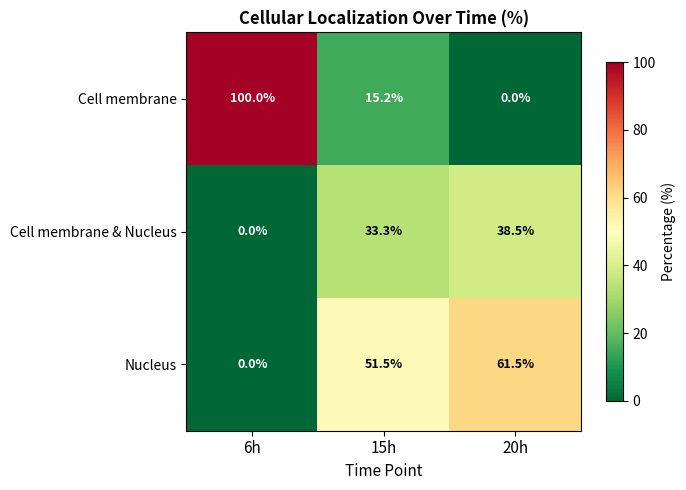

What is the sum of all Cell membrane values?

115.2